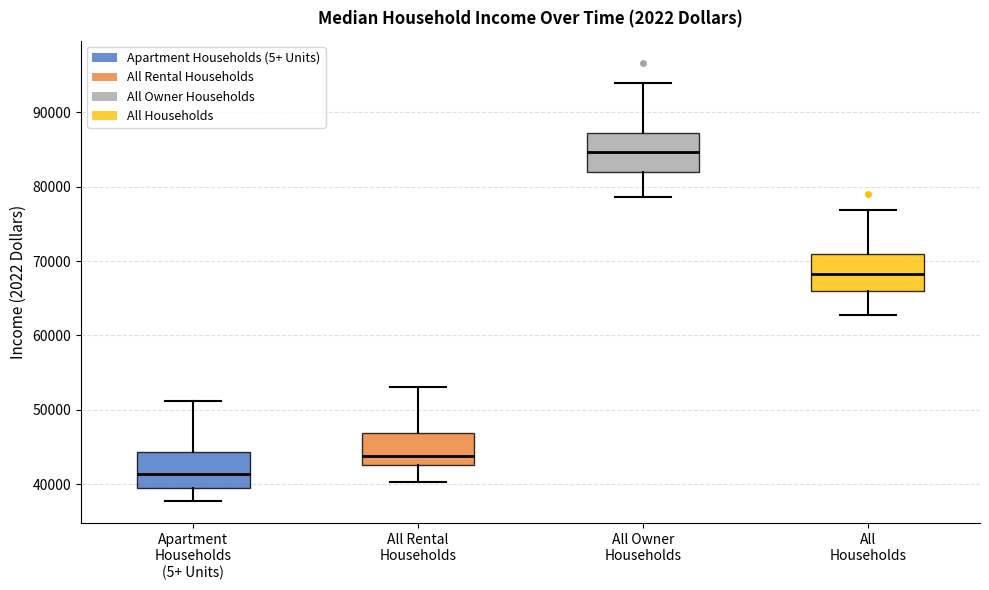

Reading left to right, transcribe this box plot: for each box, give where its median line is, the range the box spans, and where its two whiskers end, as read against the y-axis. The values are not printed on the chart, so give them approximately, as read against the axis.

Apartment Households (5+ Units): median 41000, box 40000 to 44000, whiskers 38000 to 51000
All Rental Households: median 44000, box 43000 to 47000, whiskers 40000 to 53000
All Owner Households: median 85000, box 82000 to 87000, whiskers 79000 to 94000
All Households: median 68000, box 66000 to 71000, whiskers 63000 to 77000